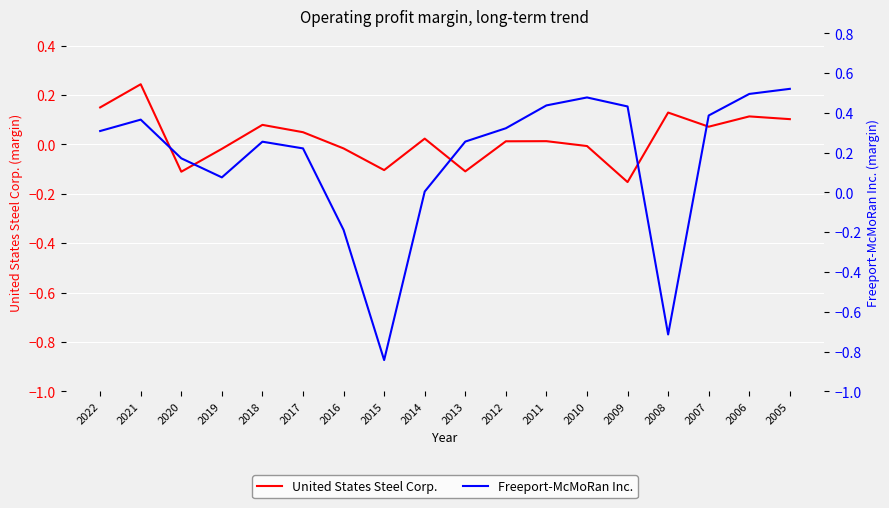

What is the sum of all United States Steel Corp. values?

0.5